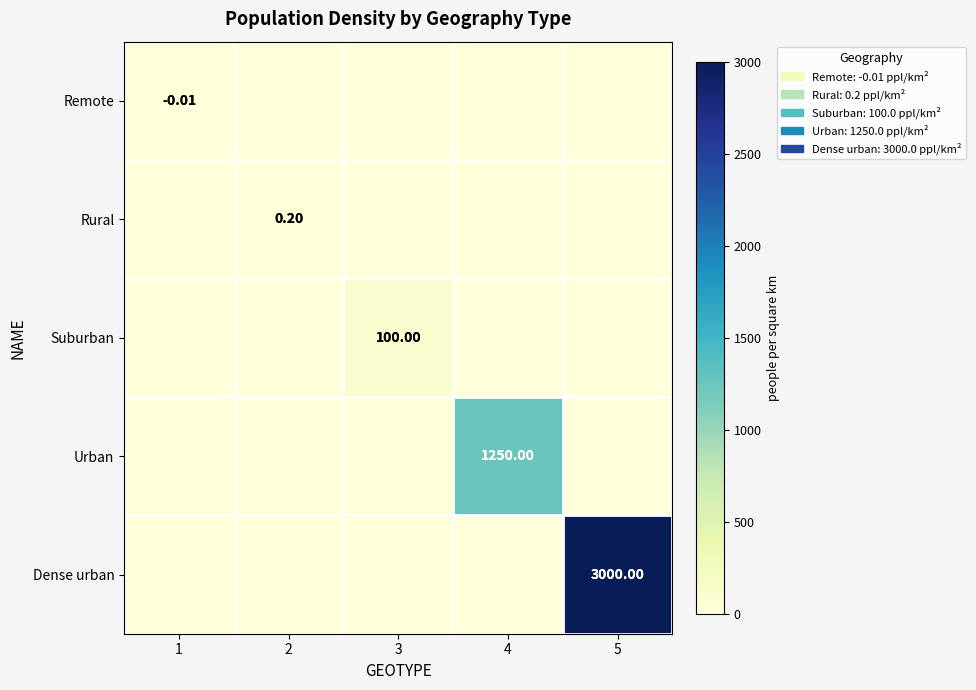

Which category has the lowest value across all series?

1